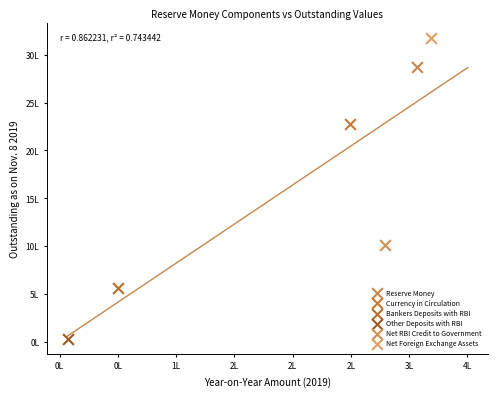

What are all the series names shown in the legend?

Reserve Money, Currency in Circulation, Bankers Deposits with RBI, Other Deposits with RBI, Net RBI Credit to Government, Net Foreign Exchange Assets